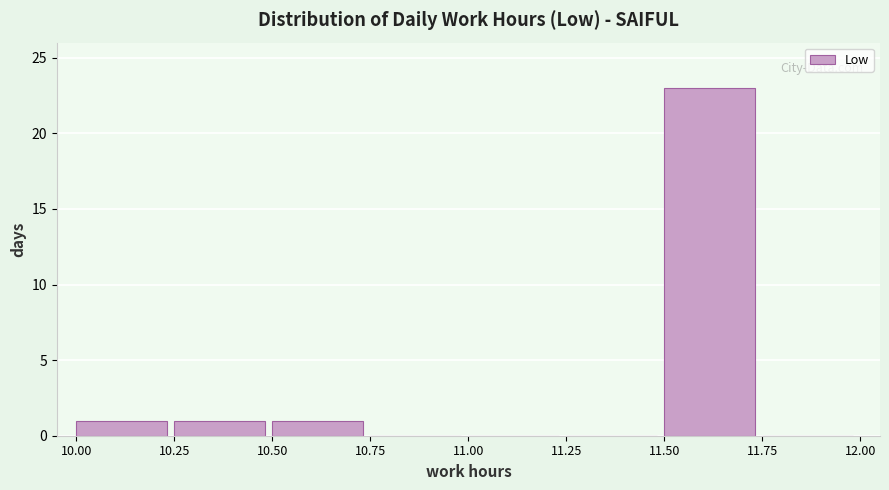

Reading left to right, transcribe this chart: for each bar, give the range it covers on the x-axis and its height. The values are not printed on the chart, so give them approximately, as read against the axis.

10.00 to 10.25: 1
10.25 to 10.50: 1
10.50 to 10.75: 1
10.75 to 11.00: 0
11.00 to 11.25: 0
11.25 to 11.50: 0
11.50 to 11.75: 23
11.75 to 12.00: 0